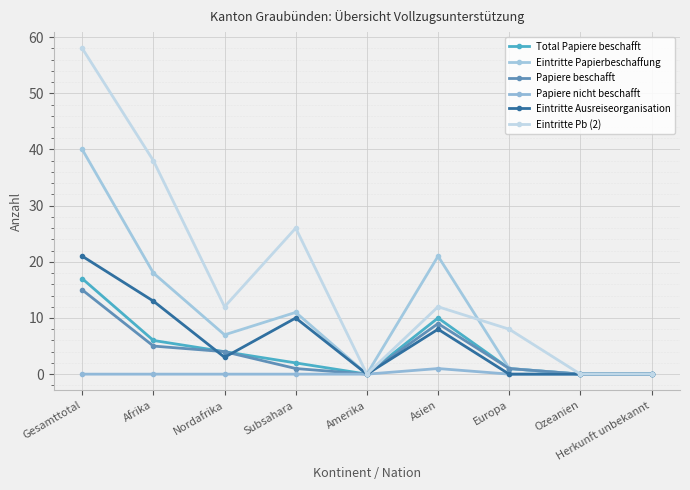

How many series are shown in this chart?

6